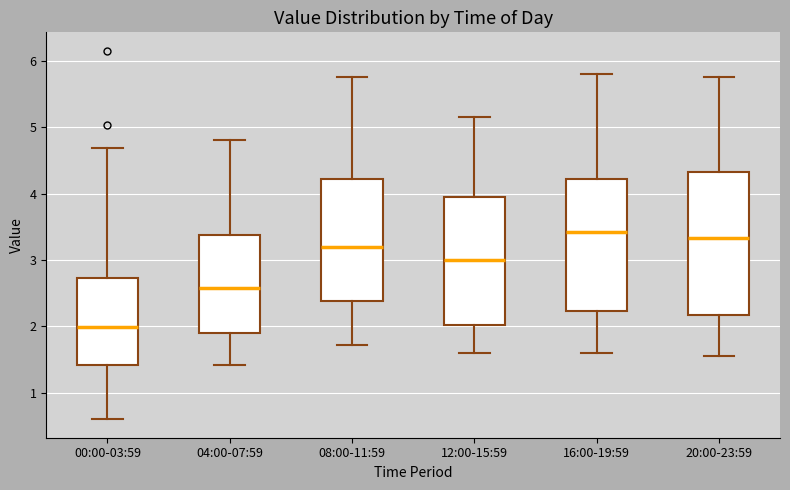

Reading left to right, read every box against the y-axis: the position of its median line, the range the box covers, and the ends of its whiskers. The values are not printed on the chart, so give them approximately, as read against the axis.

00:00-03:59: median 2.0, box 1.4 to 2.7, whiskers 0.6 to 4.7
04:00-07:59: median 2.6, box 1.9 to 3.4, whiskers 1.4 to 4.8
08:00-11:59: median 3.2, box 2.4 to 4.2, whiskers 1.7 to 5.8
12:00-15:59: median 3.0, box 2.0 to 4.0, whiskers 1.6 to 5.2
16:00-19:59: median 3.4, box 2.2 to 4.2, whiskers 1.6 to 5.8
20:00-23:59: median 3.3, box 2.2 to 4.3, whiskers 1.6 to 5.8